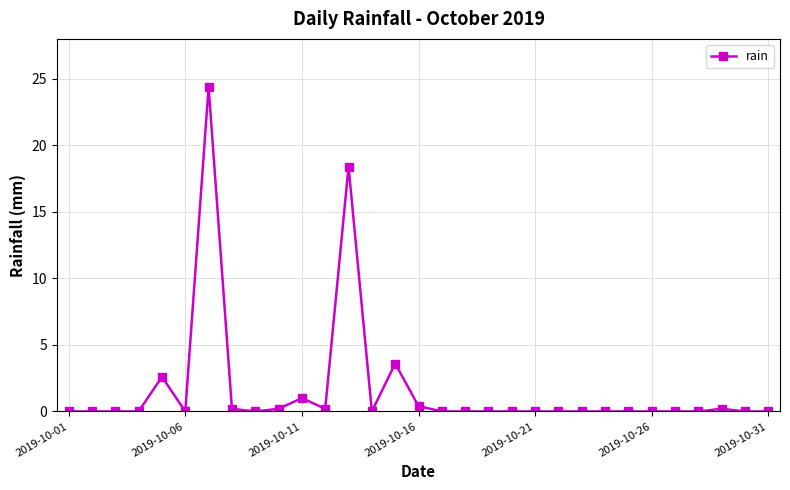

Reading left to right, list all the values displayed in this chart.

0.0	0.0	0.0	0.0	2.6	0.0	24.4	0.2	0.0	0.2	1.0	0.2	18.4	0.0	3.6	0.4	0.0	0.0	0.0	0.0	0.0	0.0	0.0	0.0	0.0	0.0	0.0	0.0	0.2	0.0	0.0